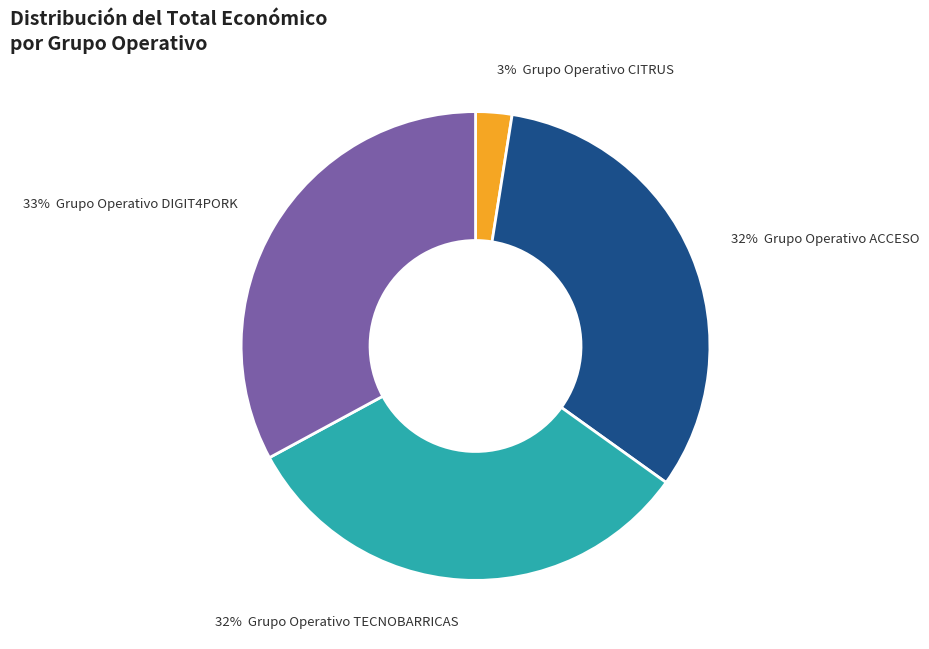

Is there any slice that represents more than half of the pie?

No